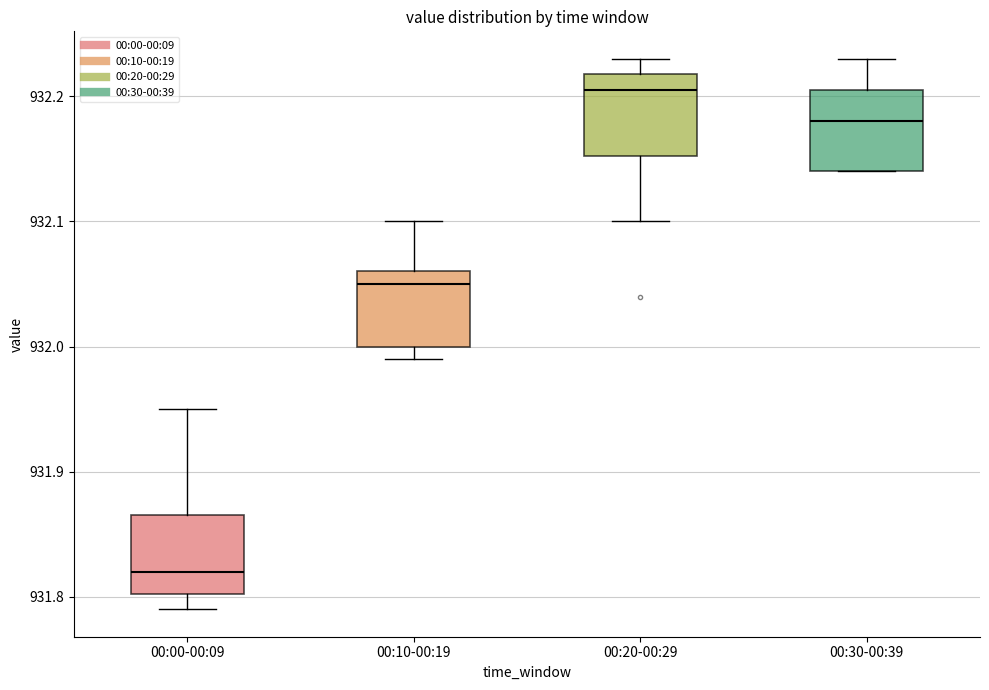

Which box's median line is the lowest?

00:00-00:09